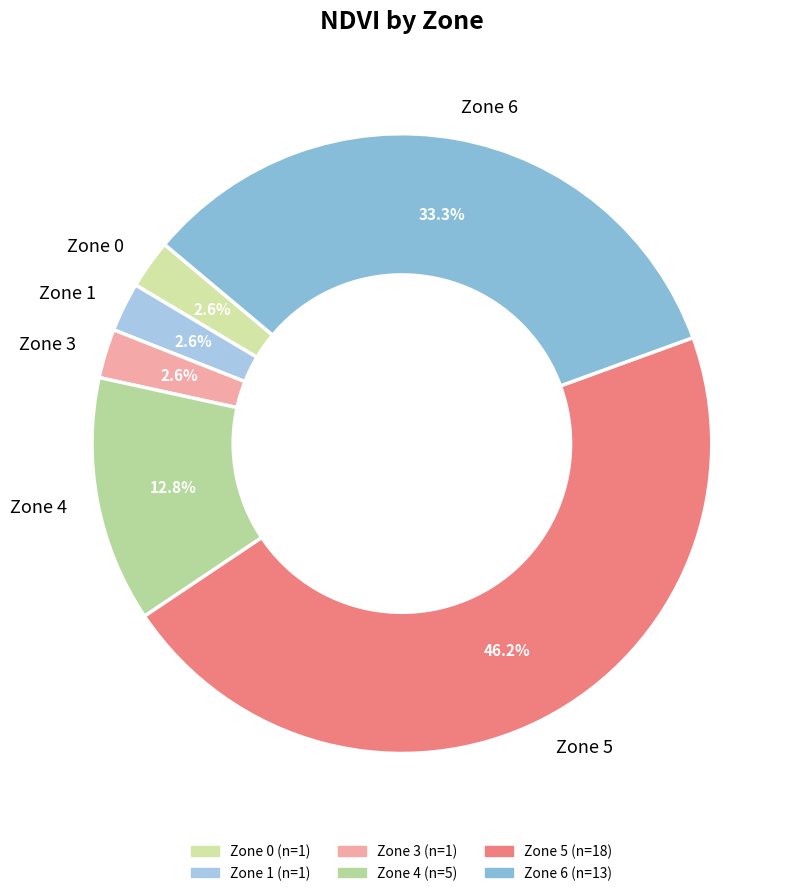

Count the number of slices in the pie.

6